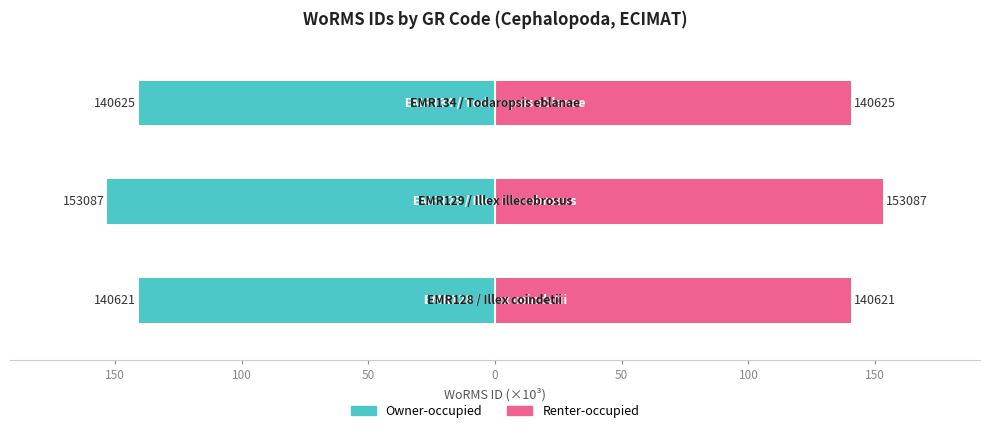

Which series has the largest total across all categories?

Renter-occupied